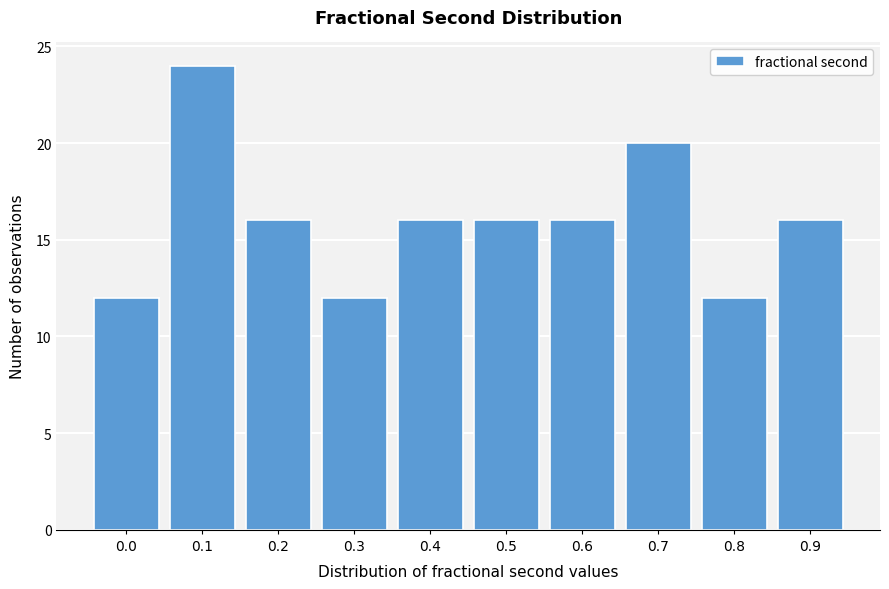

Reading left to right, what are all the values shown in this chart?

0.0=12	0.1=24	0.2=16	0.3=12	0.4=16	0.5=16	0.6=16	0.7=20	0.8=12	0.9=16